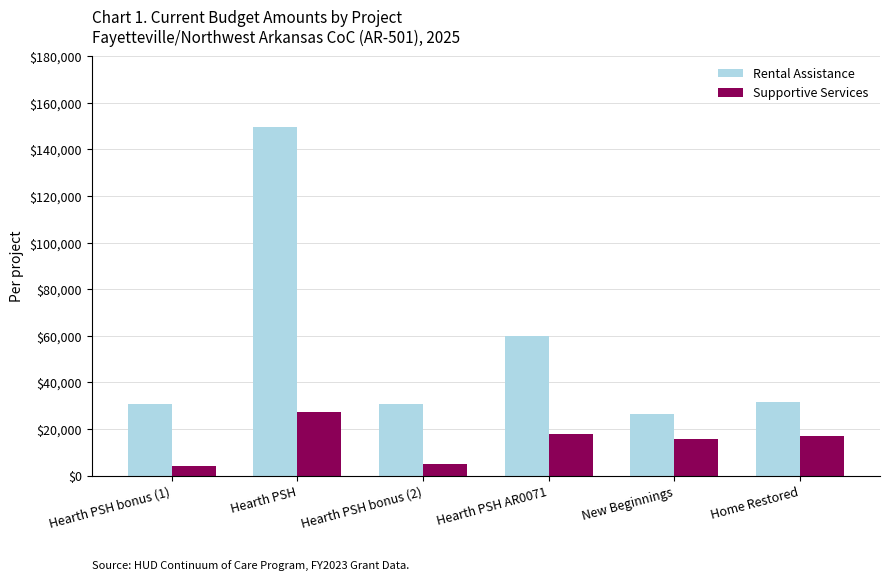

Rank the series at New Beginnings from lowest to highest value.

Supportive Services, Rental Assistance